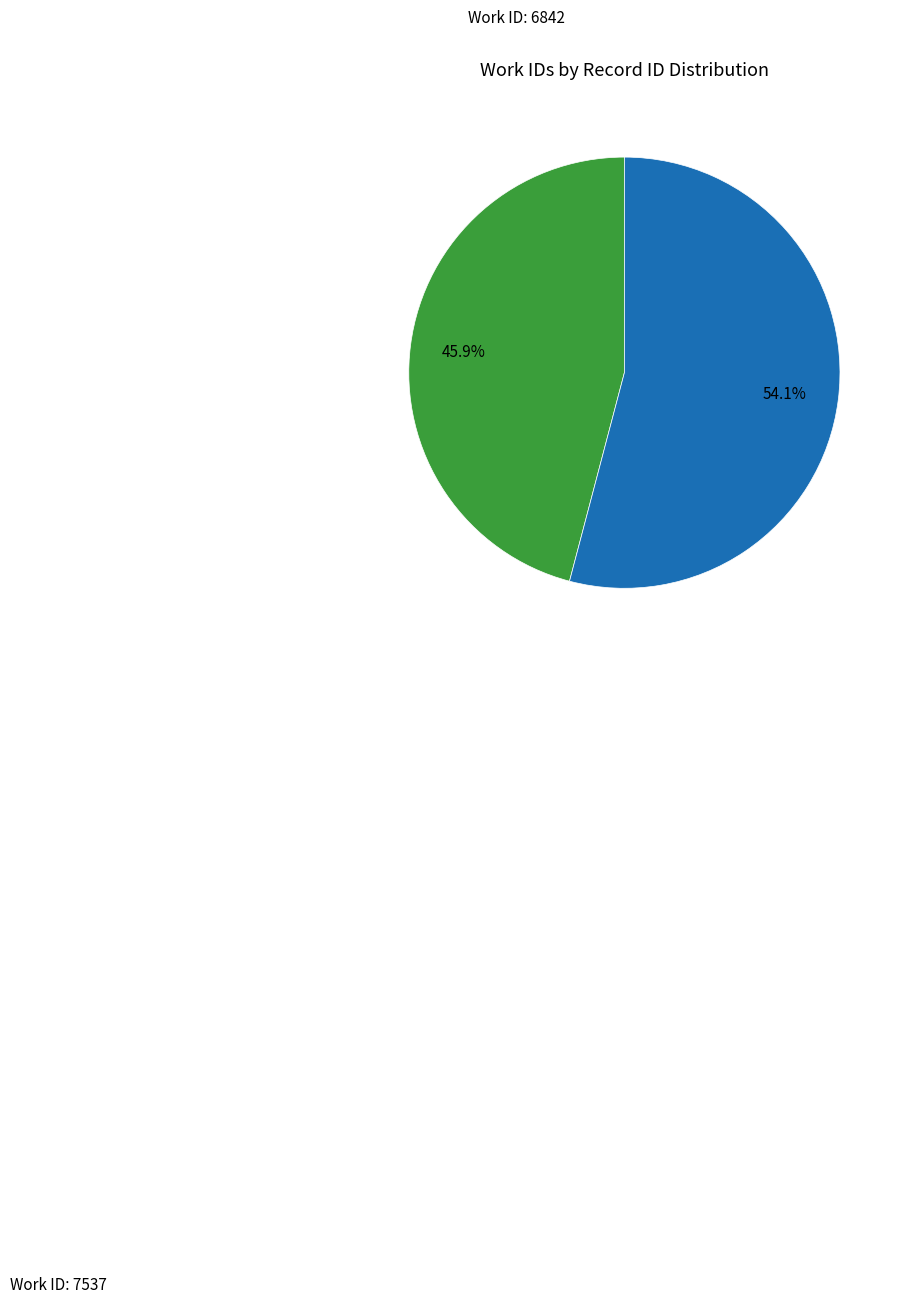

Does any single category account for the majority?

Yes